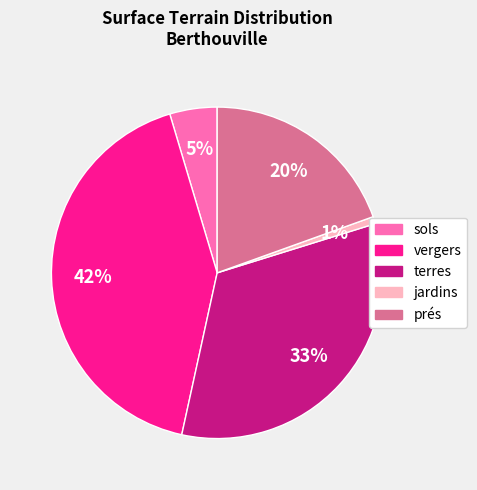

Do vergers and terres together represent more than half of the pie?

Yes